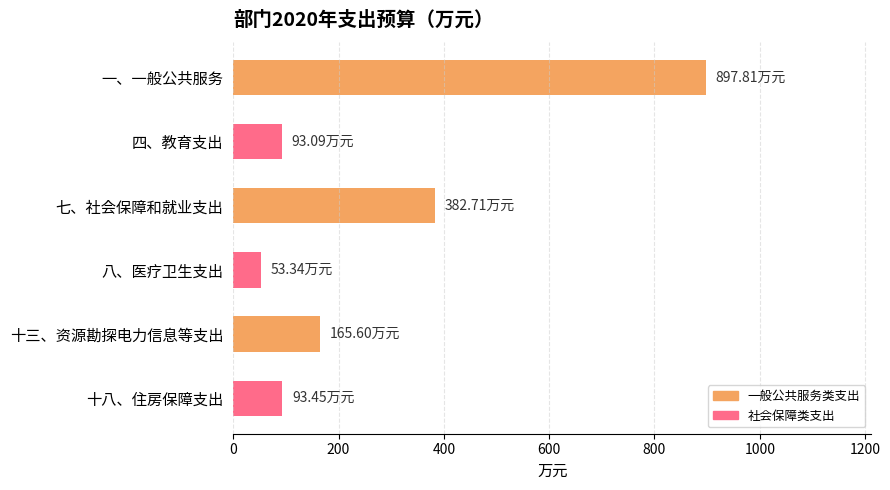

At which label is the value closest to 475?

七、社会保障和就业支出